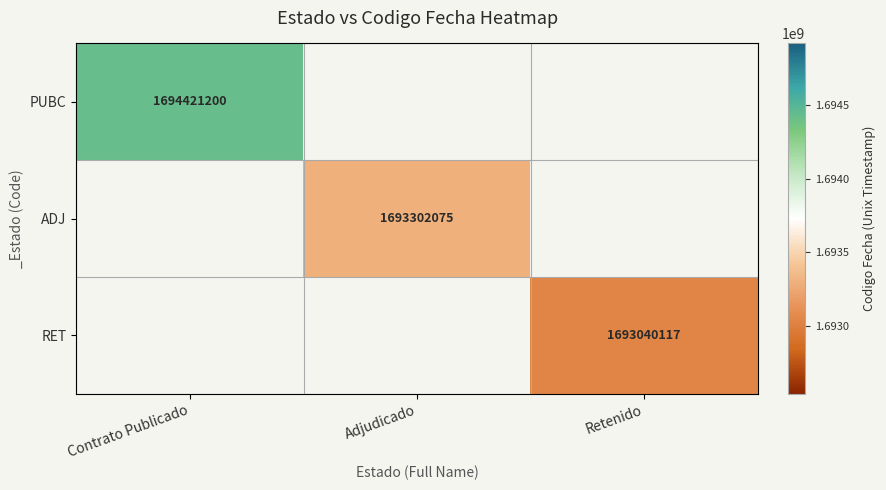

True or false: RET has a value of 2418110114 at Retenido.

False